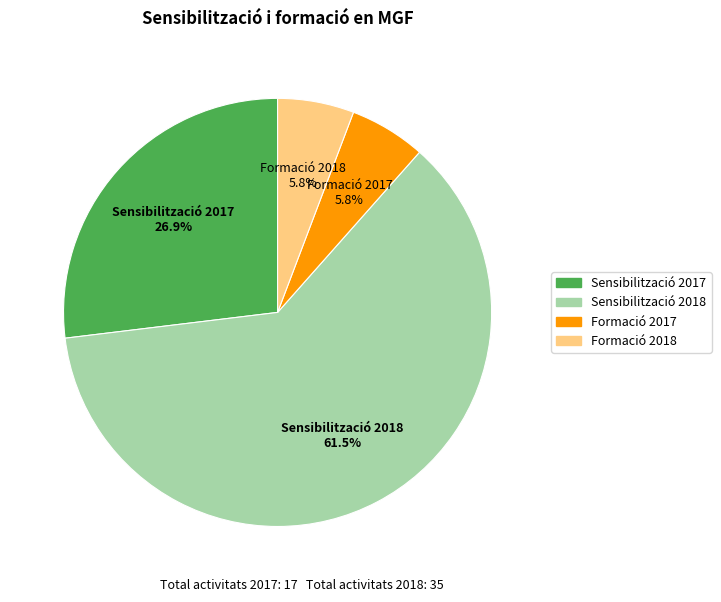

What is the majority slice?

Sensibilització 2018